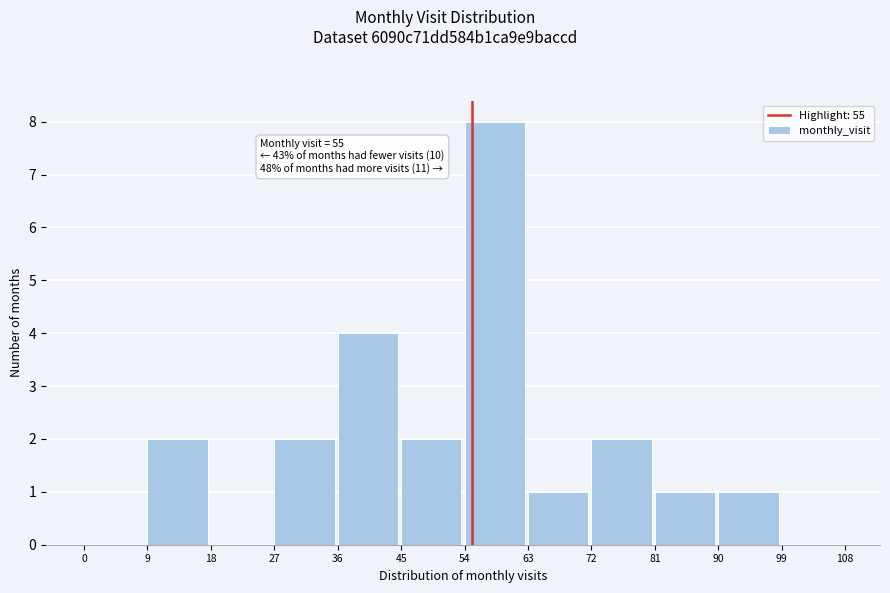

Which range on the x-axis has the tallest bar?

54 to 63